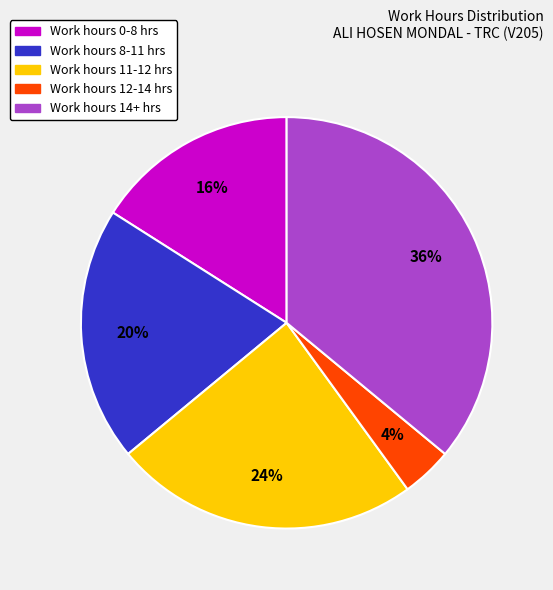

To the nearest percent, what is the average slice percentage?

20%